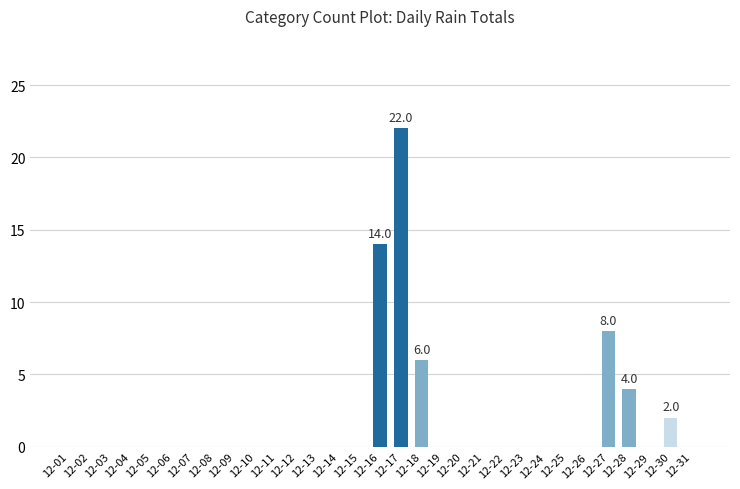

Is it true that the value at 12-02 is 0?

True